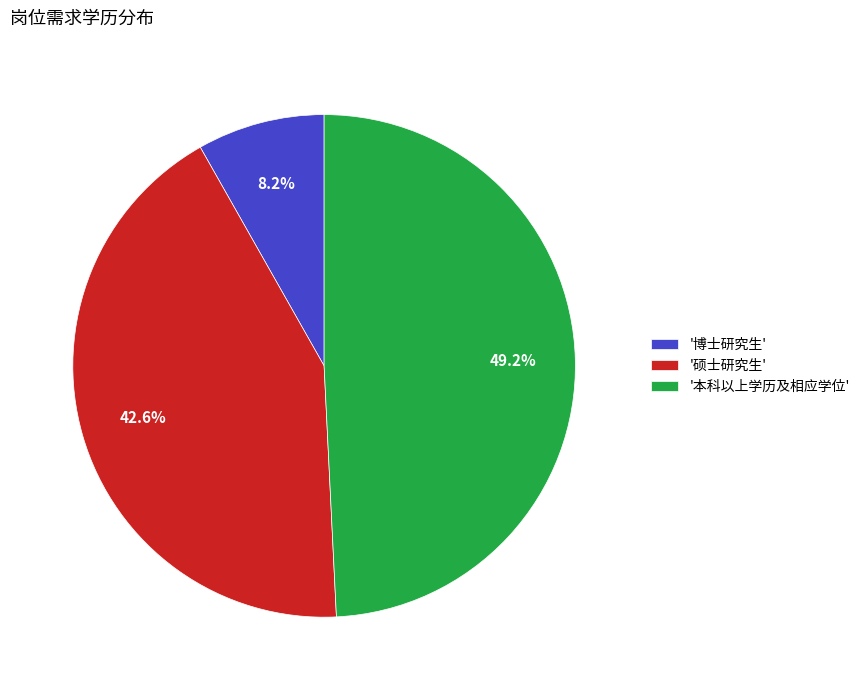

Which slice is the smallest?

'博士研究生'